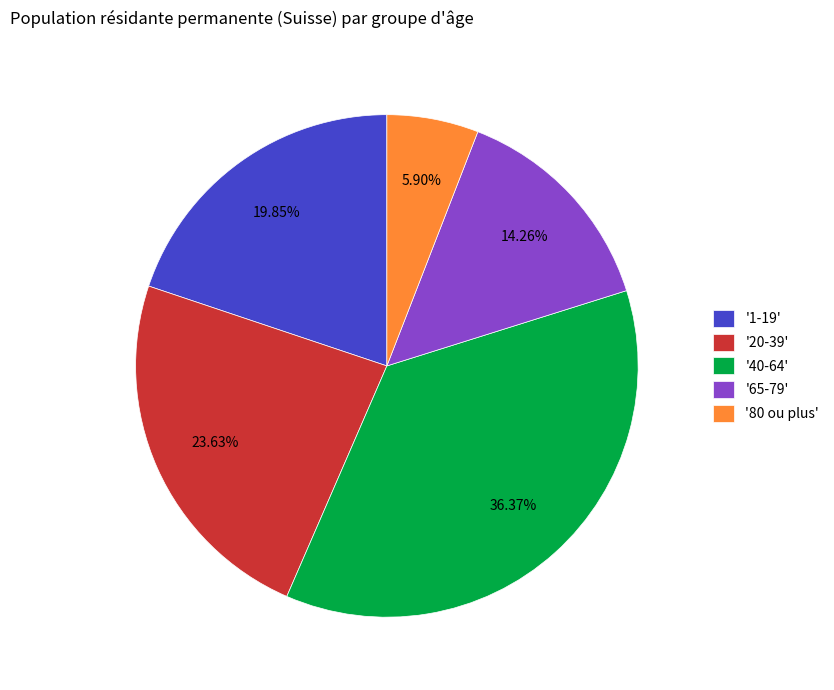

Rank the categories by value from highest to lowest.

'40-64', '20-39', '1-19', '65-79', '80 ou plus'